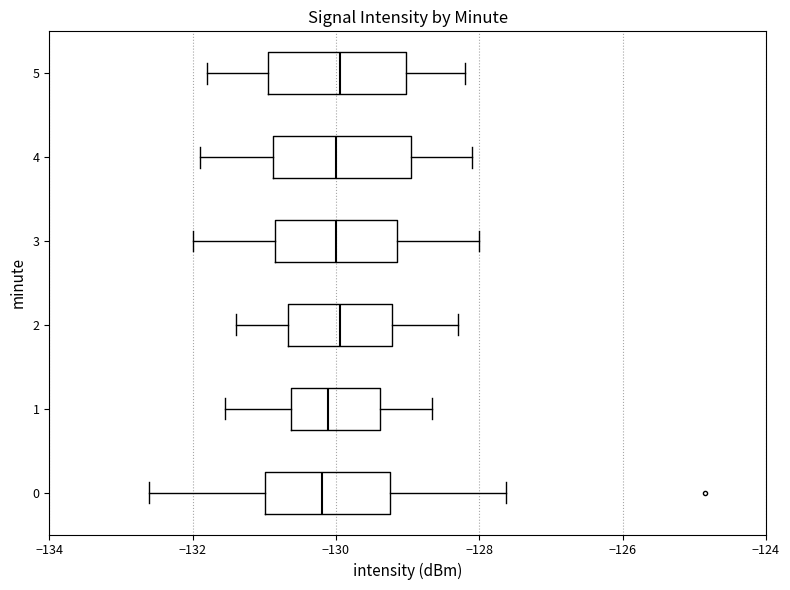

Where does the left whisker of the box at y = 1 end on the x-axis? The values are not printed on the chart, so give them approximately, as read against the axis.

-131.6